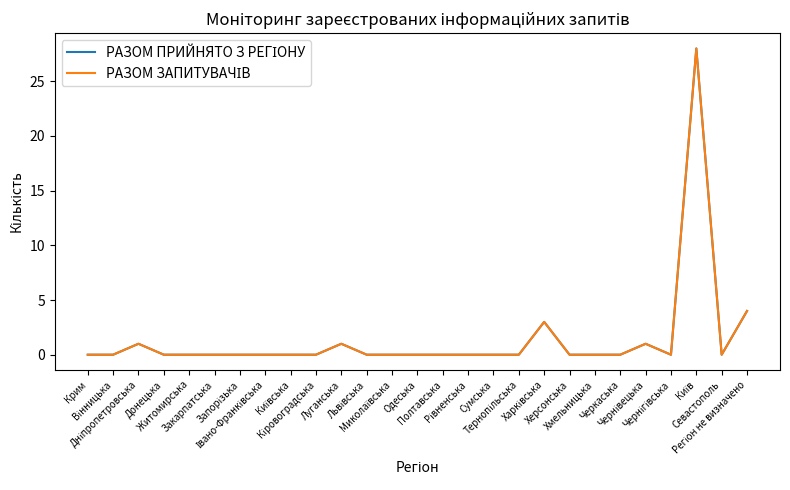

Does the chart display data point markers on the line(s)?

No